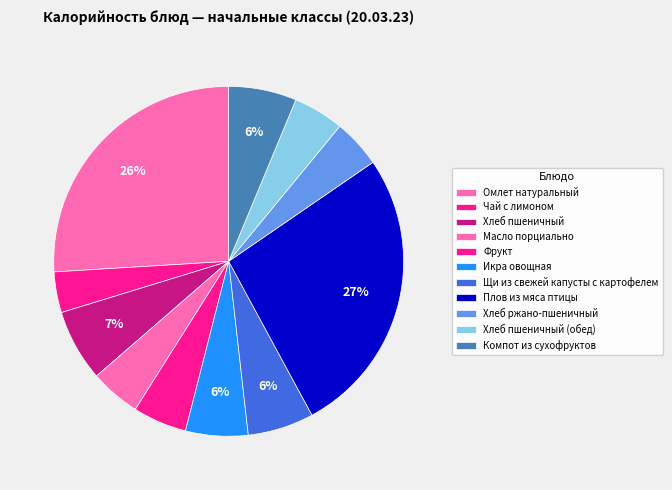

What percentage is the Хлеб пшеничный slice, to the nearest percent?

7%